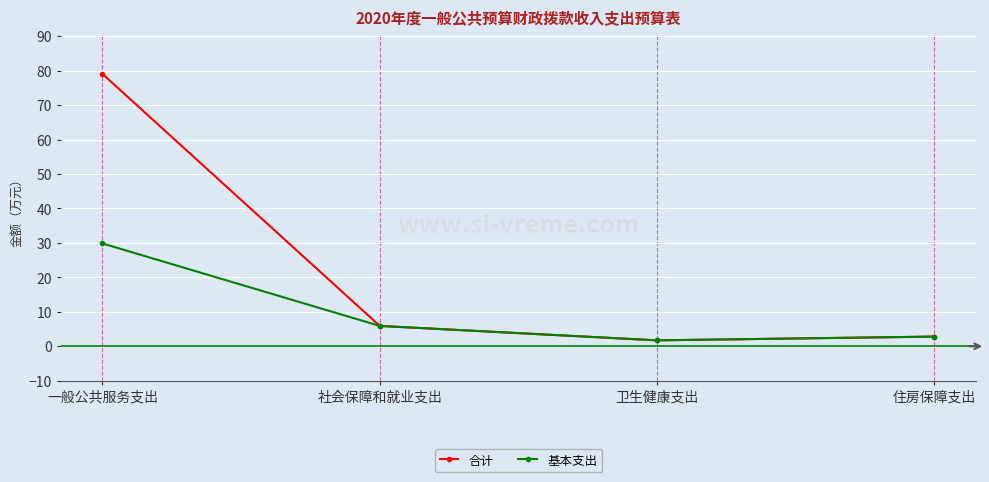

Is this an area chart (filled region under the line)?

No